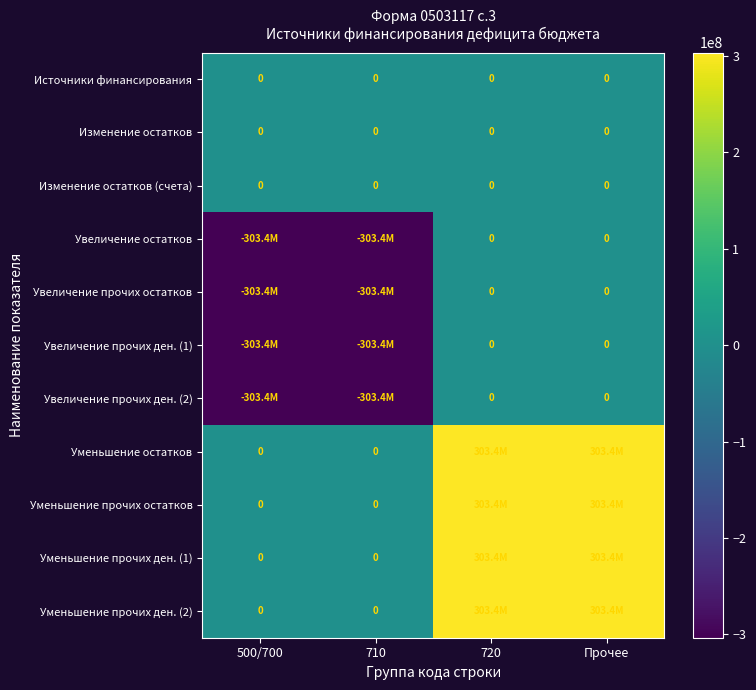

What is the spread (max minus min) of values at Прочее?

303360299